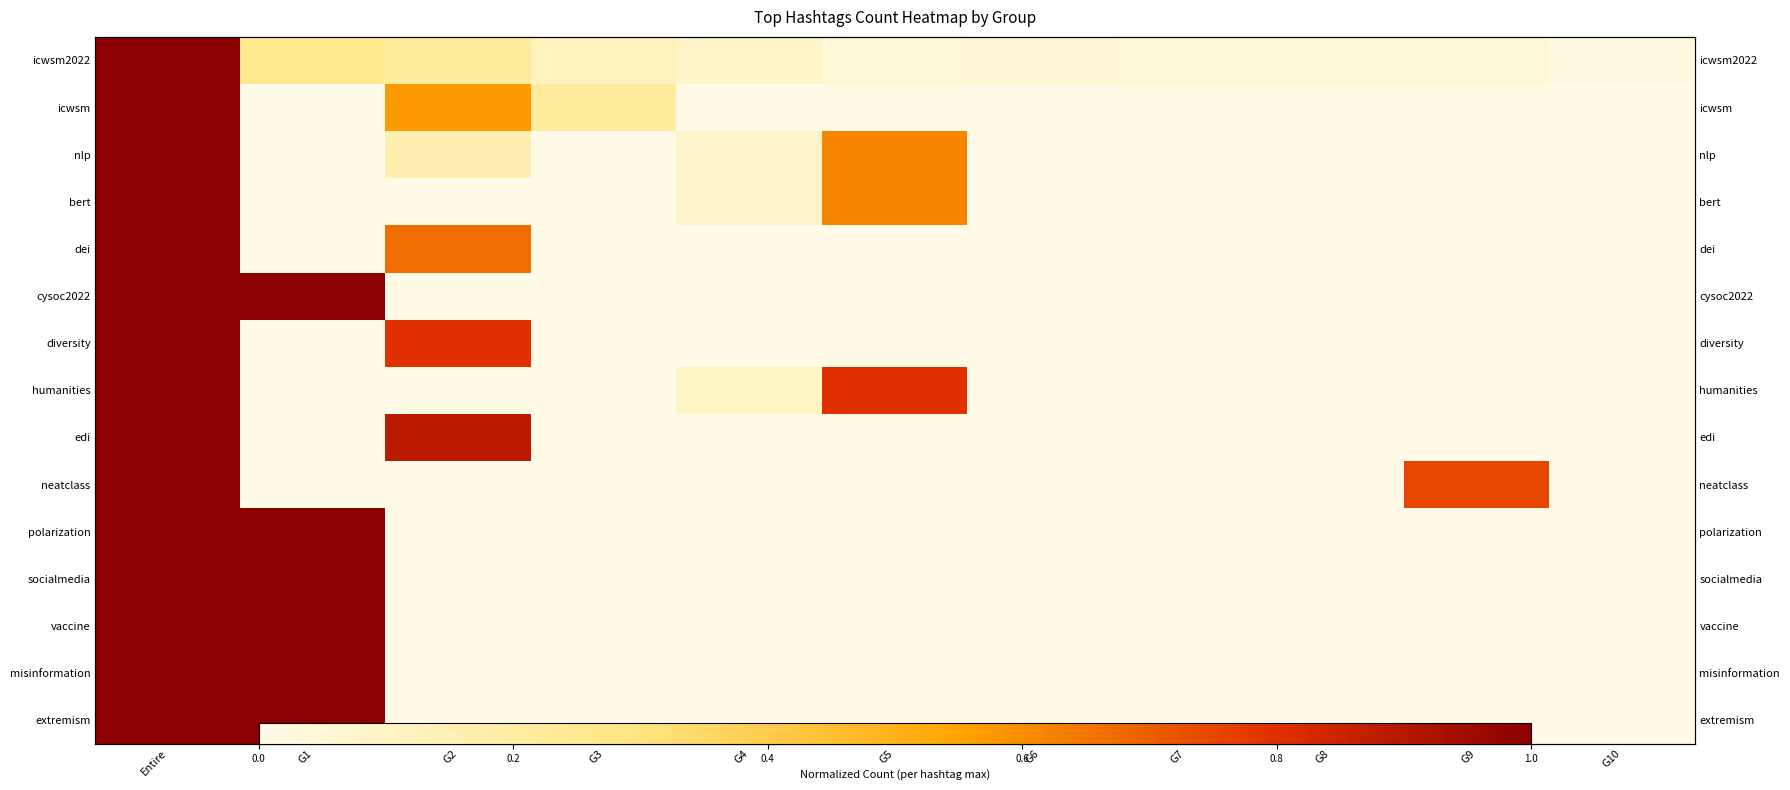

What is the spread (max minus min) of values at G4?

0.1